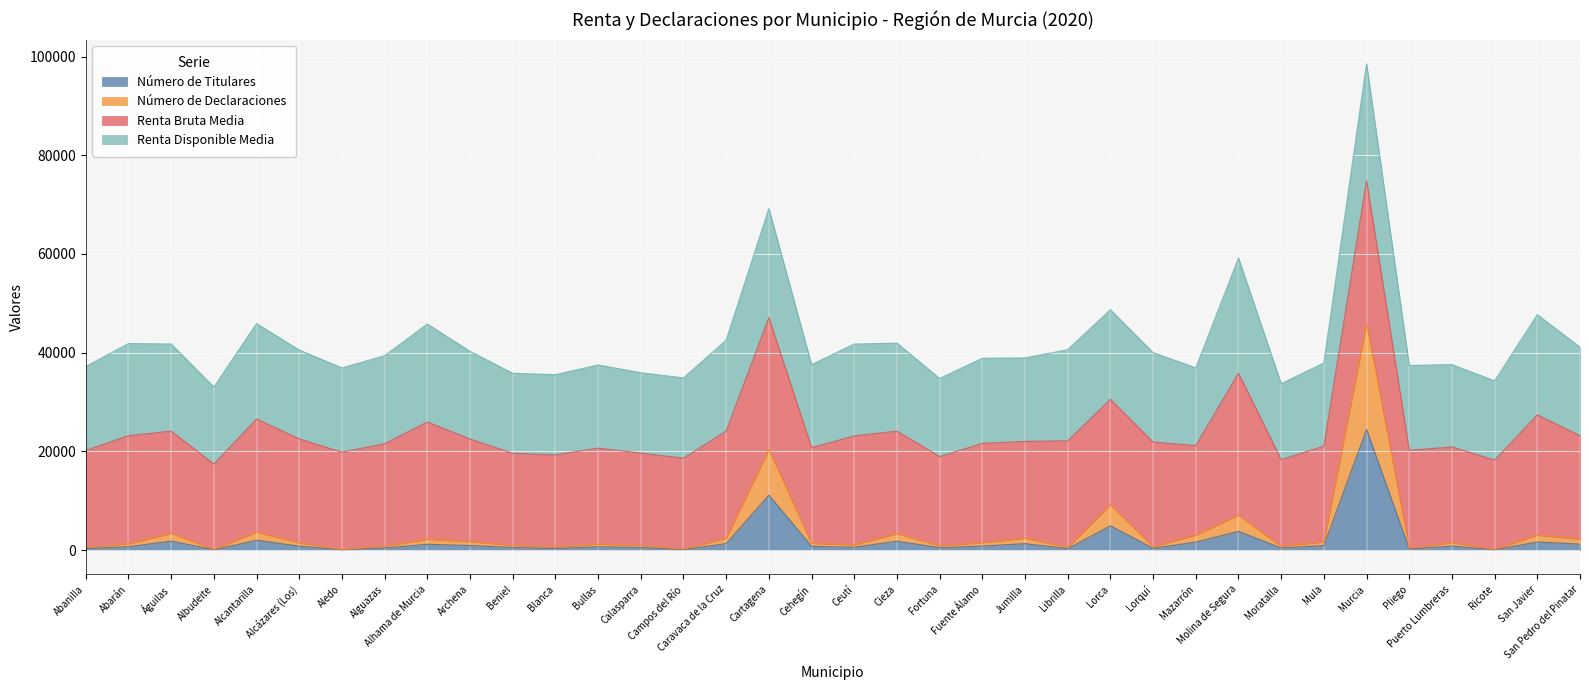

Between Murcia and Calasparra, which is larger?

Murcia